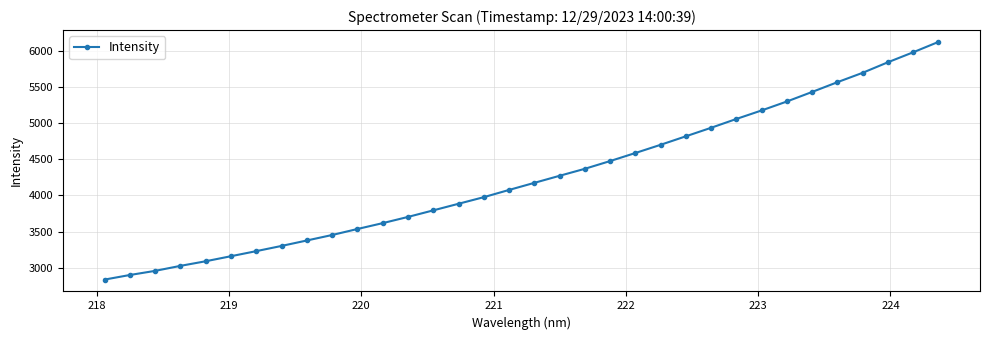

What is the value of the 15th point from the left?

3884.0